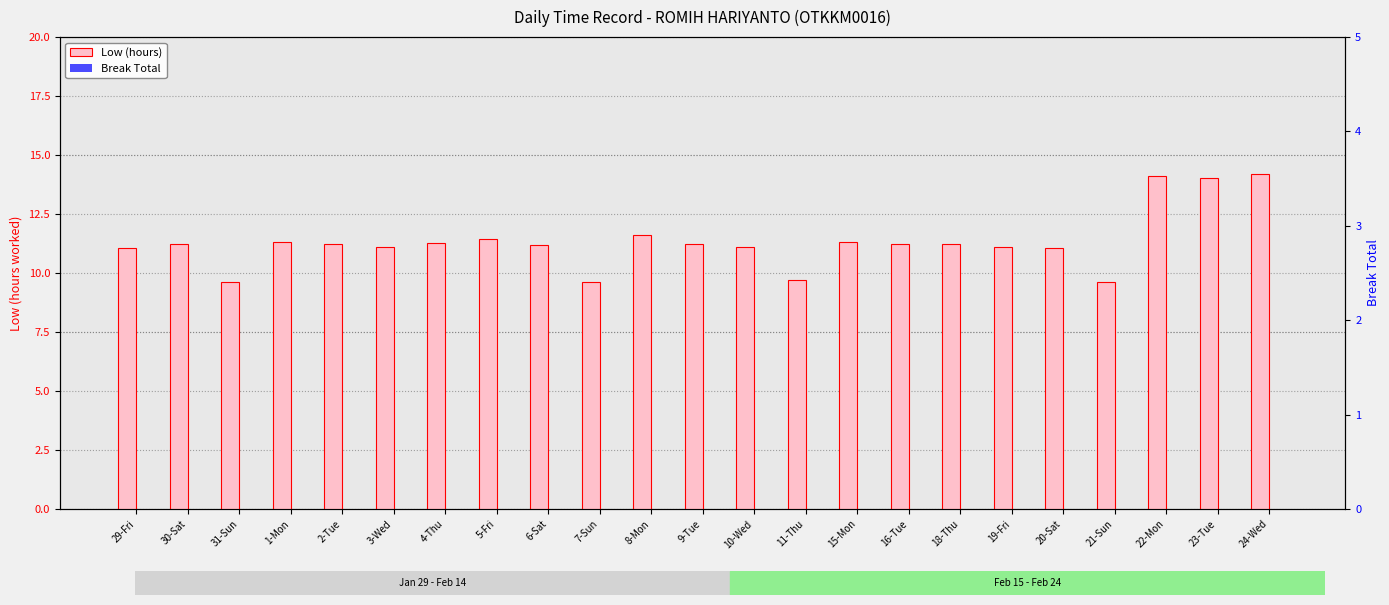

The Low (hours) series shows 19.9 at 3-Wed. True or false?

False